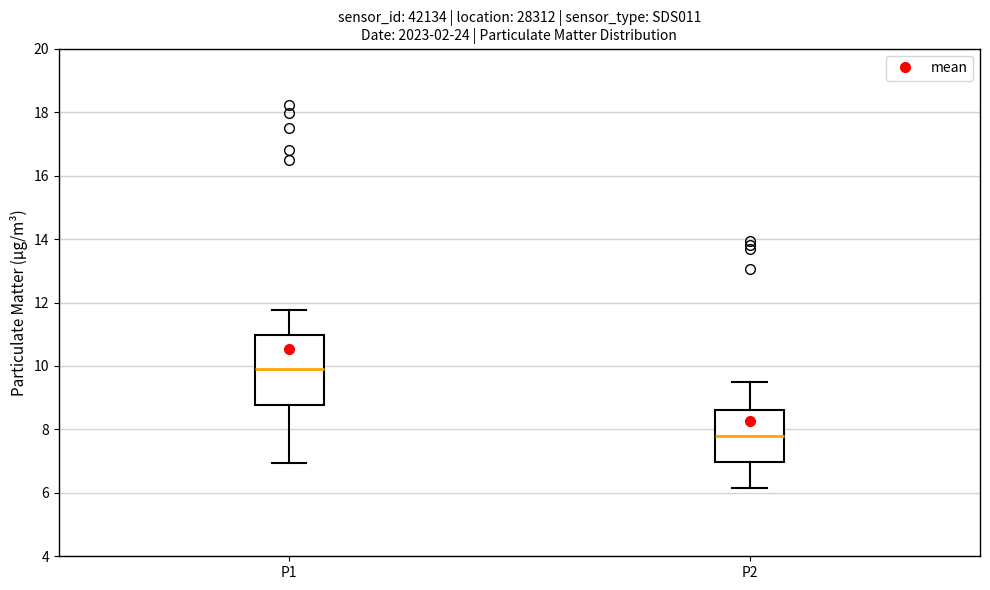

Reading left to right, read every box against the y-axis: the position of its median line, the range the box covers, and the ends of its whiskers. The values are not printed on the chart, so give them approximately, as read against the axis.

P1: median 10.0, box 8.8 to 11.0, whiskers 7.0 to 11.8
P2: median 7.8, box 7.0 to 8.6, whiskers 6.2 to 9.4